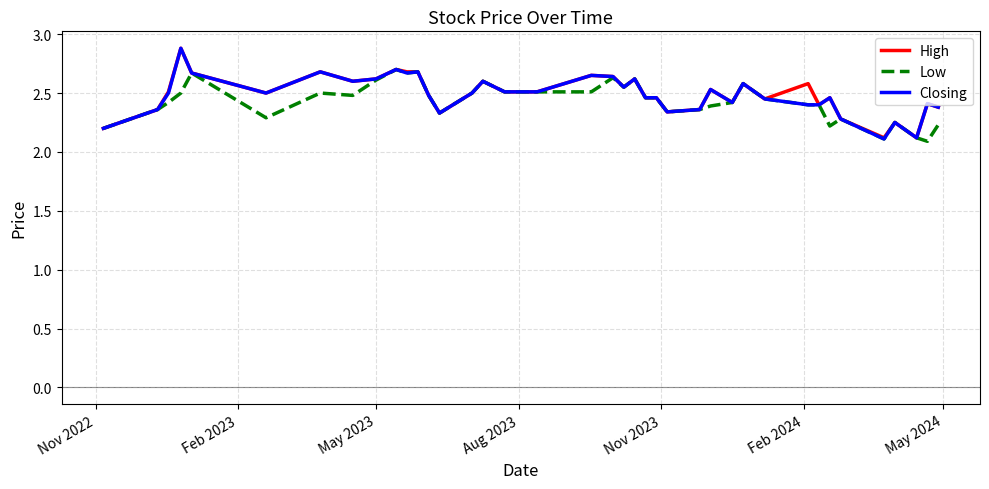

What is the minimum value for Closing?

2.1